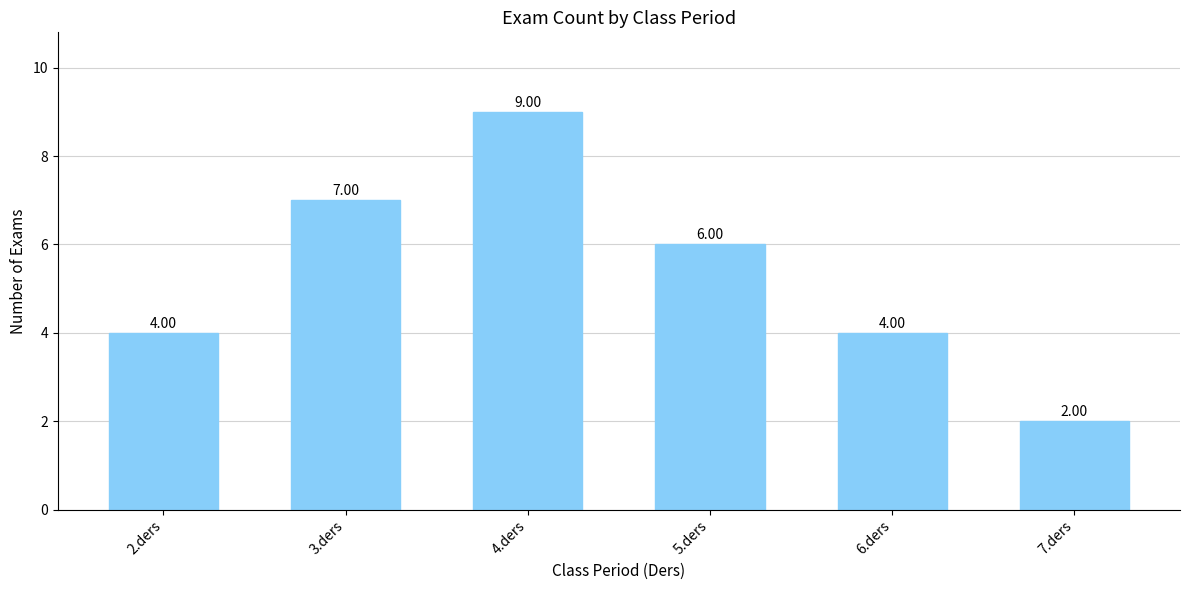

The value at 3.ders is 7. True or false?

True